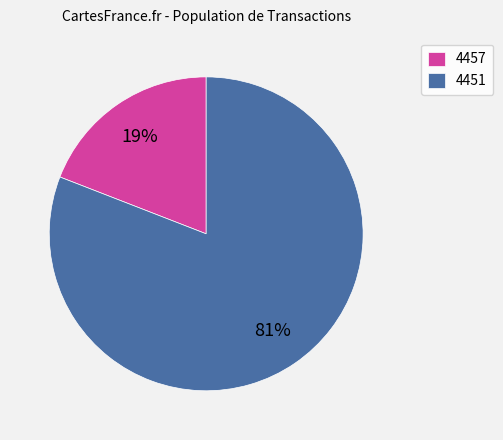

True or false: 4457 accounts for 19% of the total.

True